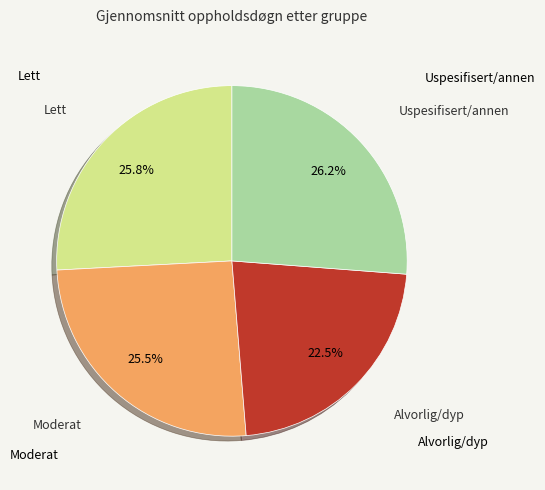

Is there any slice that represents more than half of the pie?

No